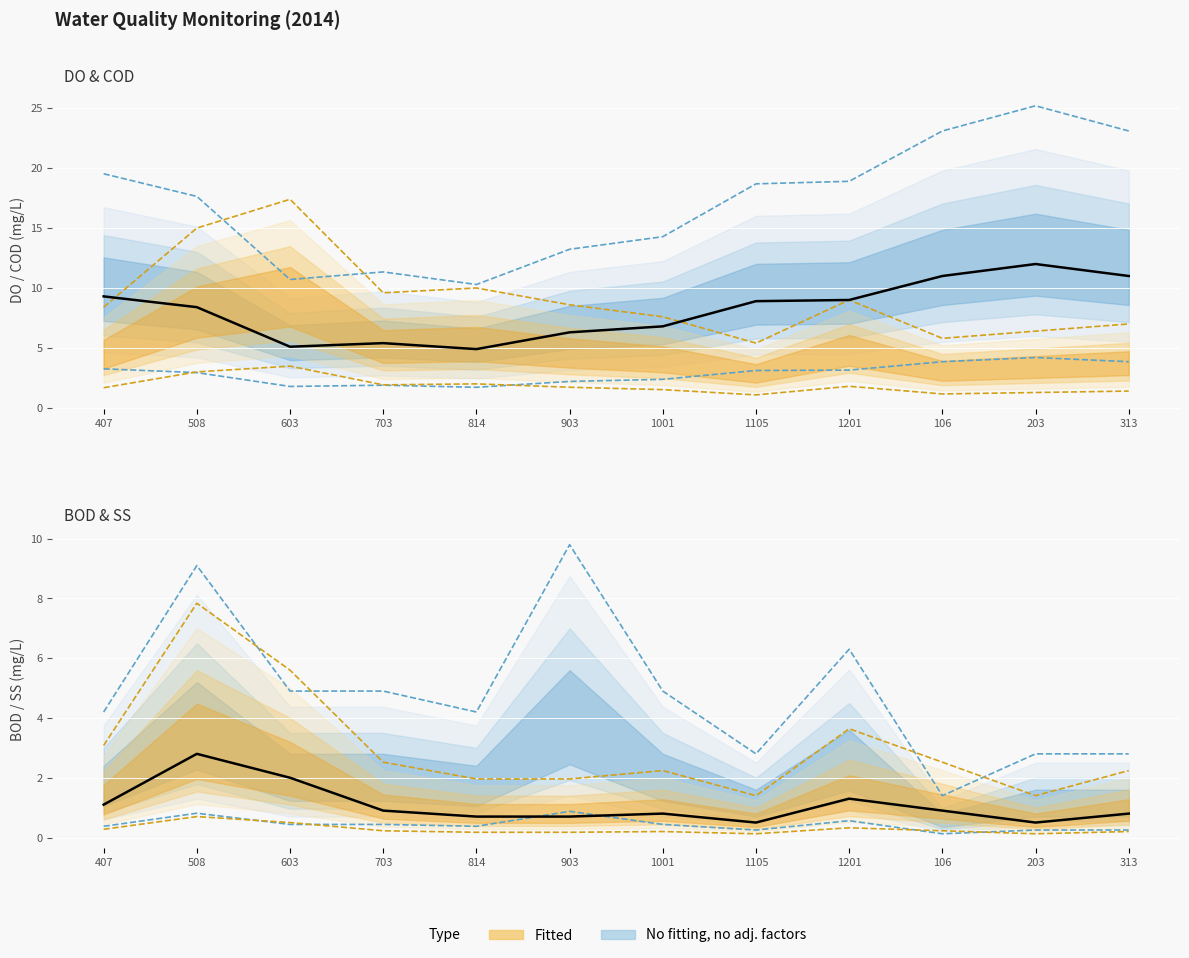

Count the number of data series in this chart.

2